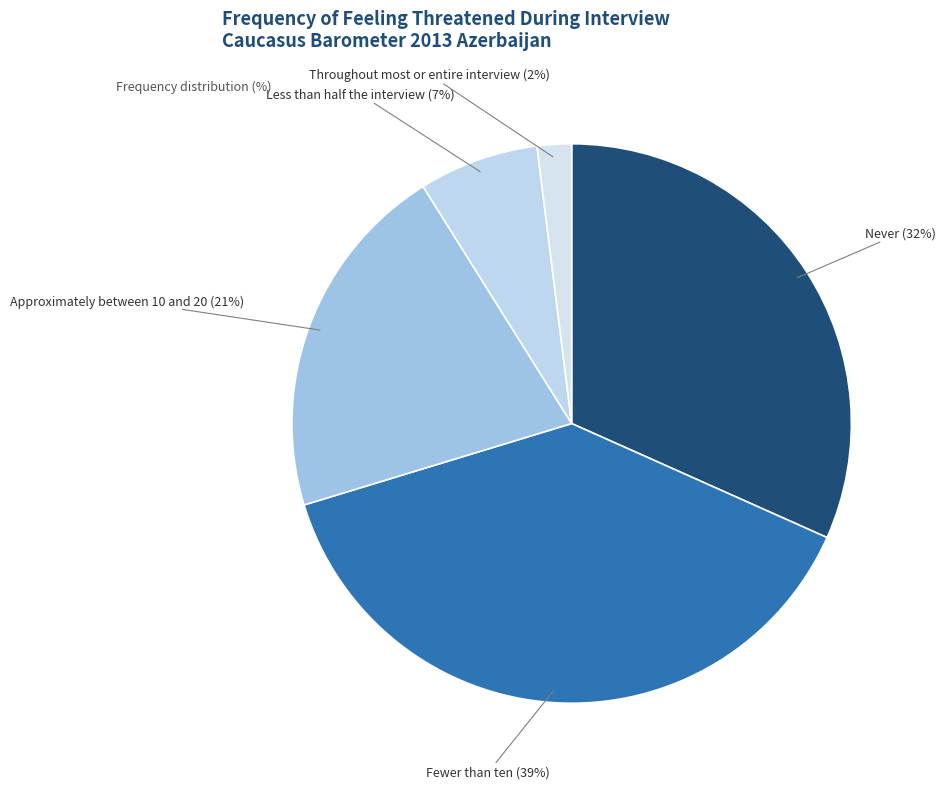

How many segments does this pie chart have?

5